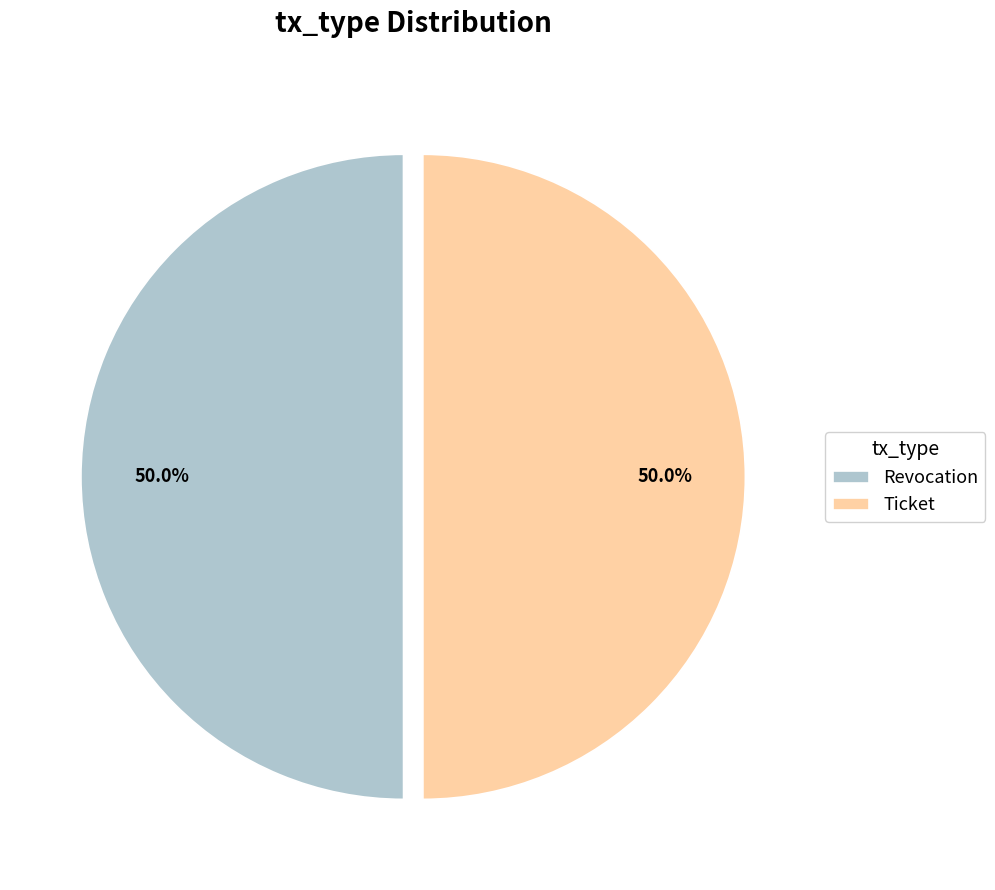

What percentage is the Revocation slice, to the nearest percent?

50%